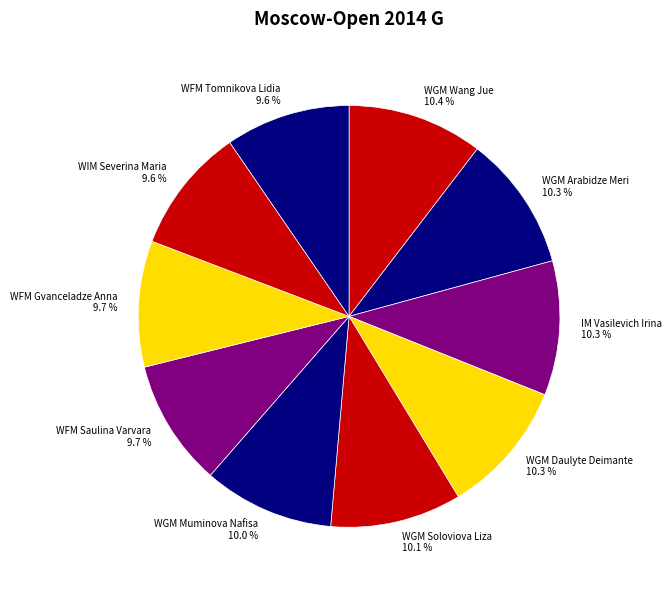

To the nearest percent, what percentage of the pie is WGM Daulyte Deimante?

10%